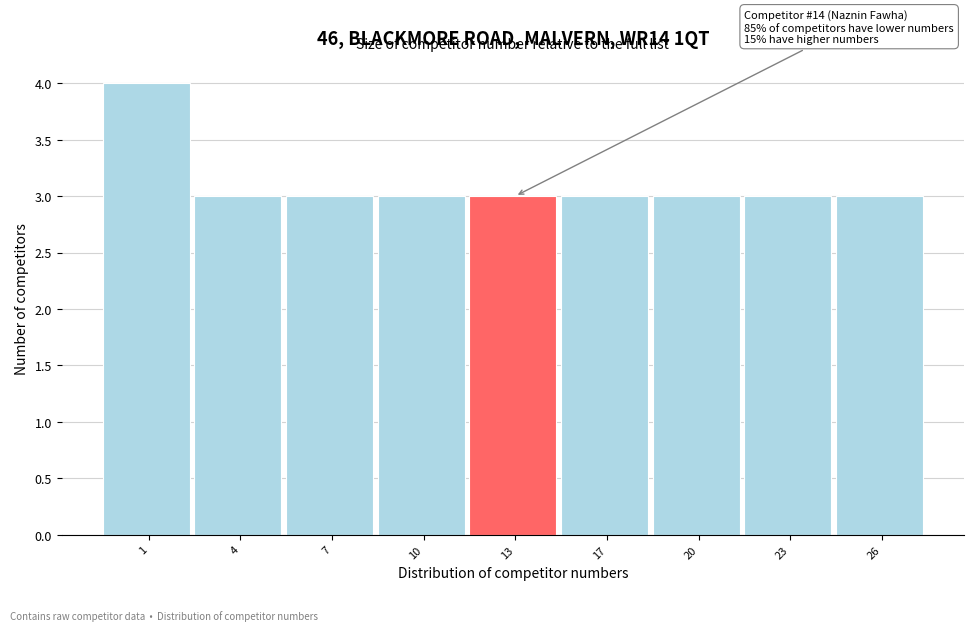

Reading left to right, extract all data points from this chart.

4	3	3	3	3	3	3	3	3